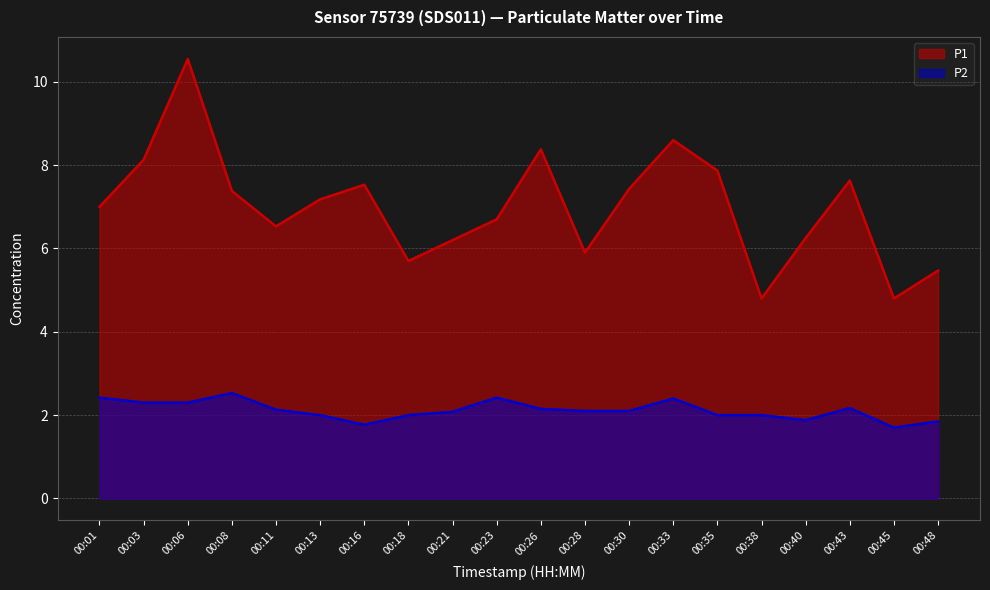

Which series has the largest total across all categories?

P1